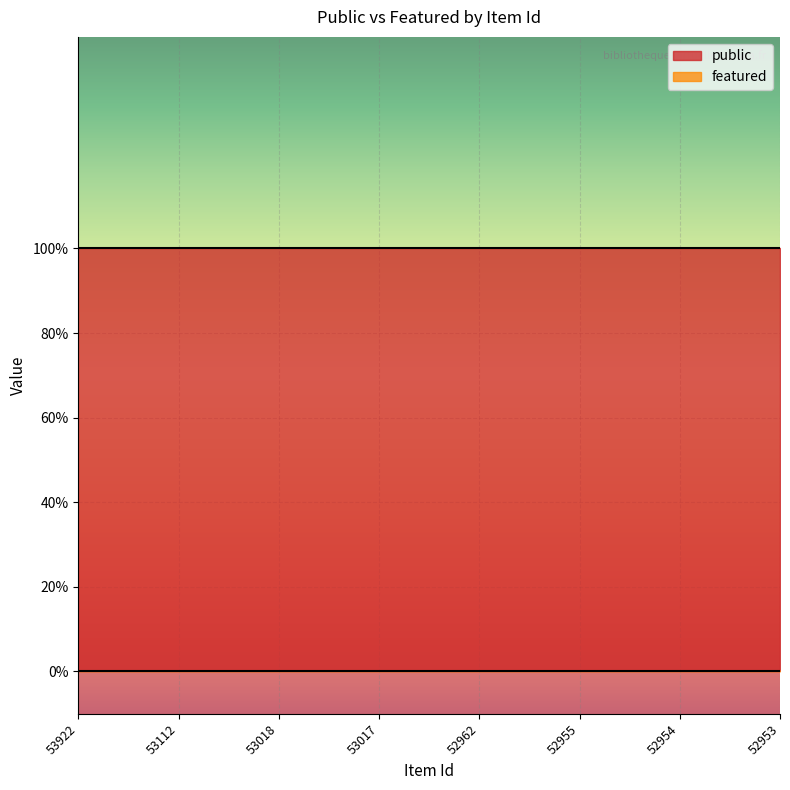

What is the total value across all series at 53017?

1